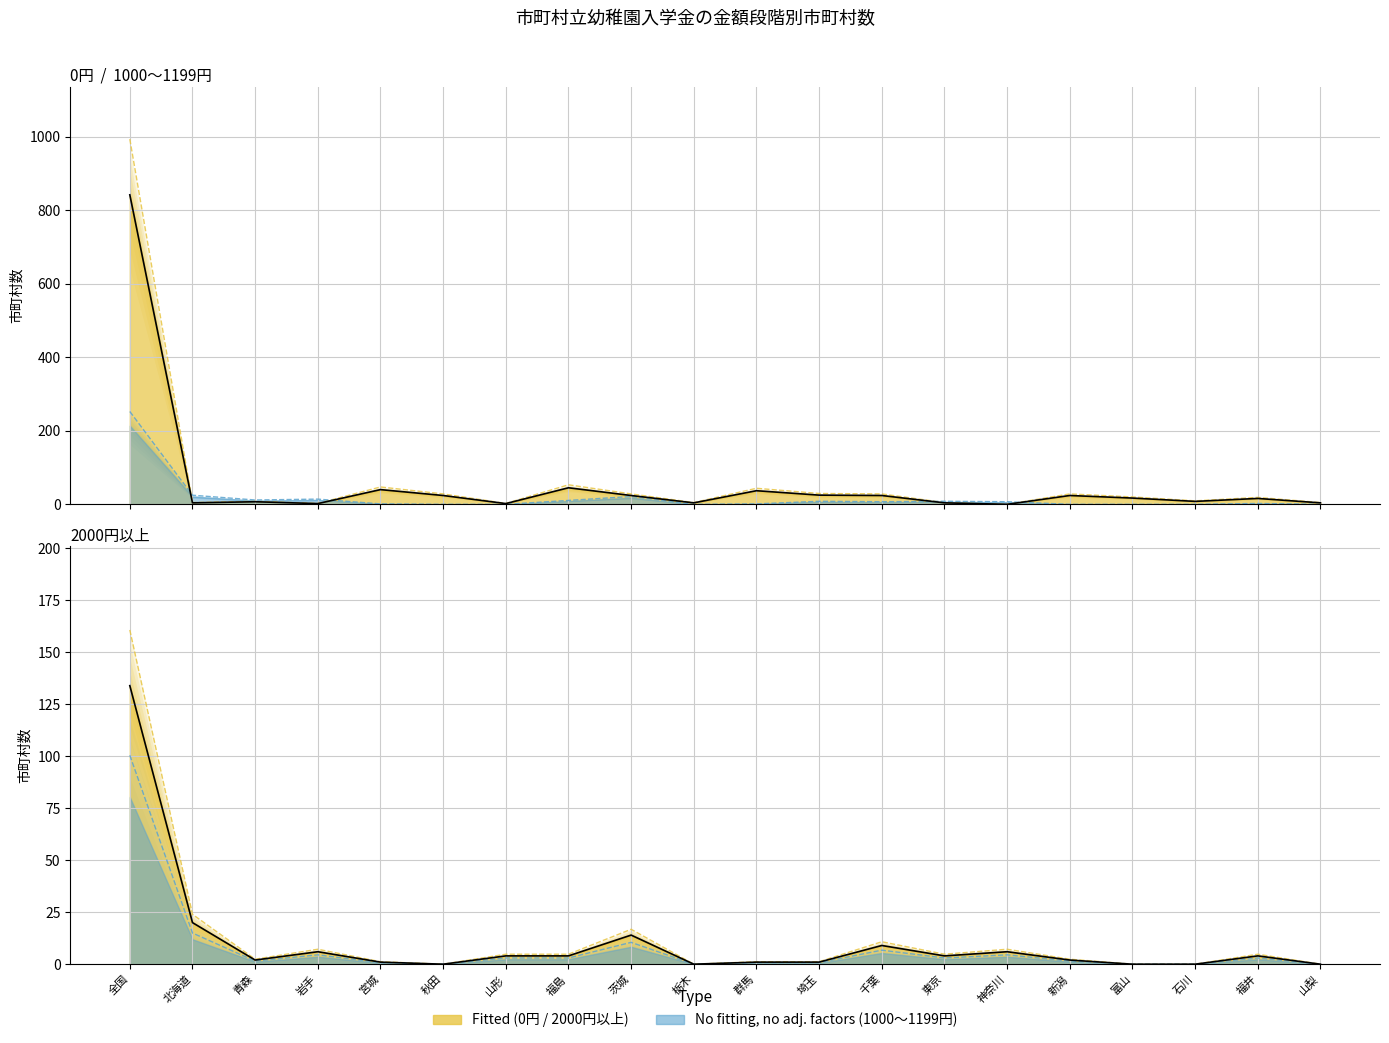

Reading left to right, extract all data points from this chart.

0円: 993.6	4.7	8.3	2.4	47.2	28.3	2.4	53.1	28.3	4.7	43.7	29.5	28.3	4.7	0.0	28.3	20.1	9.4	18.9	4.7
1000～1199円: 252.5	24.8	11.8	14.2	1.2	0.0	0.0	10.6	21.2	0.0	1.2	8.3	7.1	8.3	7.1	0.0	0.0	0.0	2.4	0.0
2000円以上: 134.0	20.0	2.0	6.0	1.0	0.0	4.0	4.0	14.0	0.0	1.0	1.0	9.0	4.0	6.0	2.0	0.0	0.0	4.0	0.0